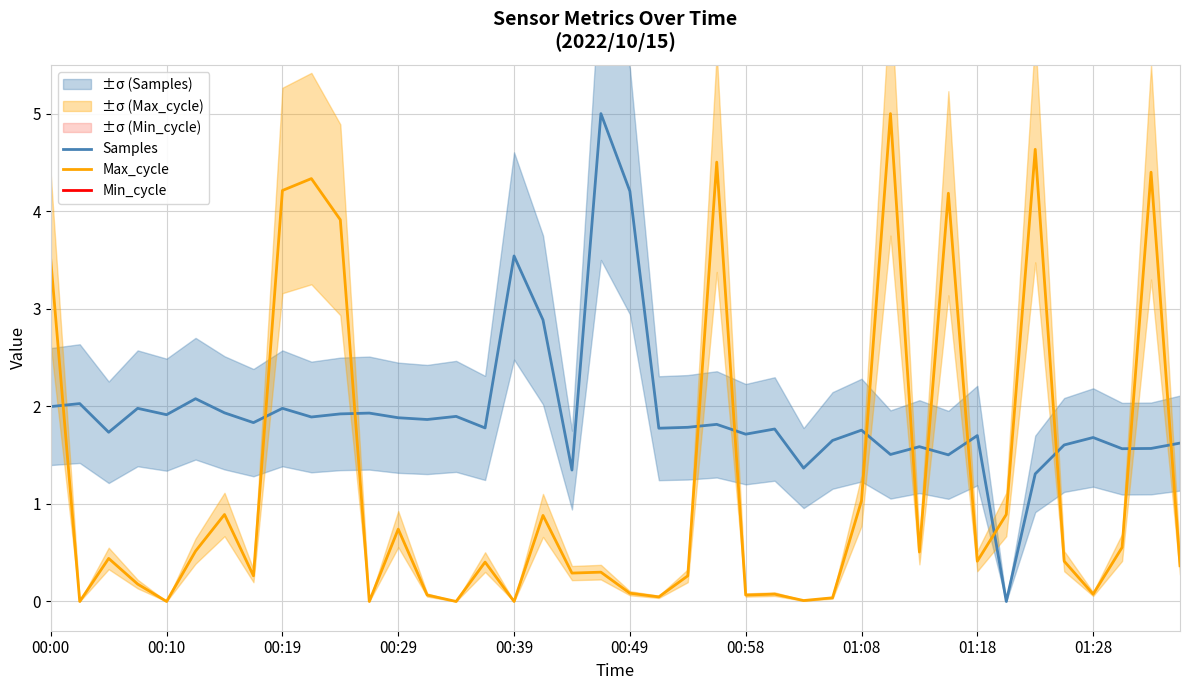

After their last crossing, which series has the higher values: Max_cycle or Samples?

Samples